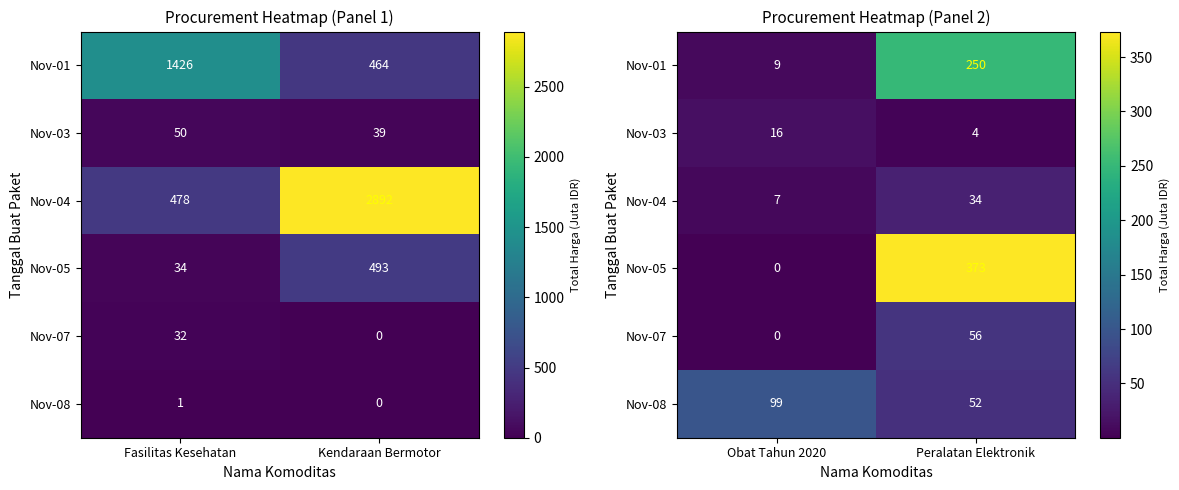

What is the average value of the Nov-01 series?

129.8